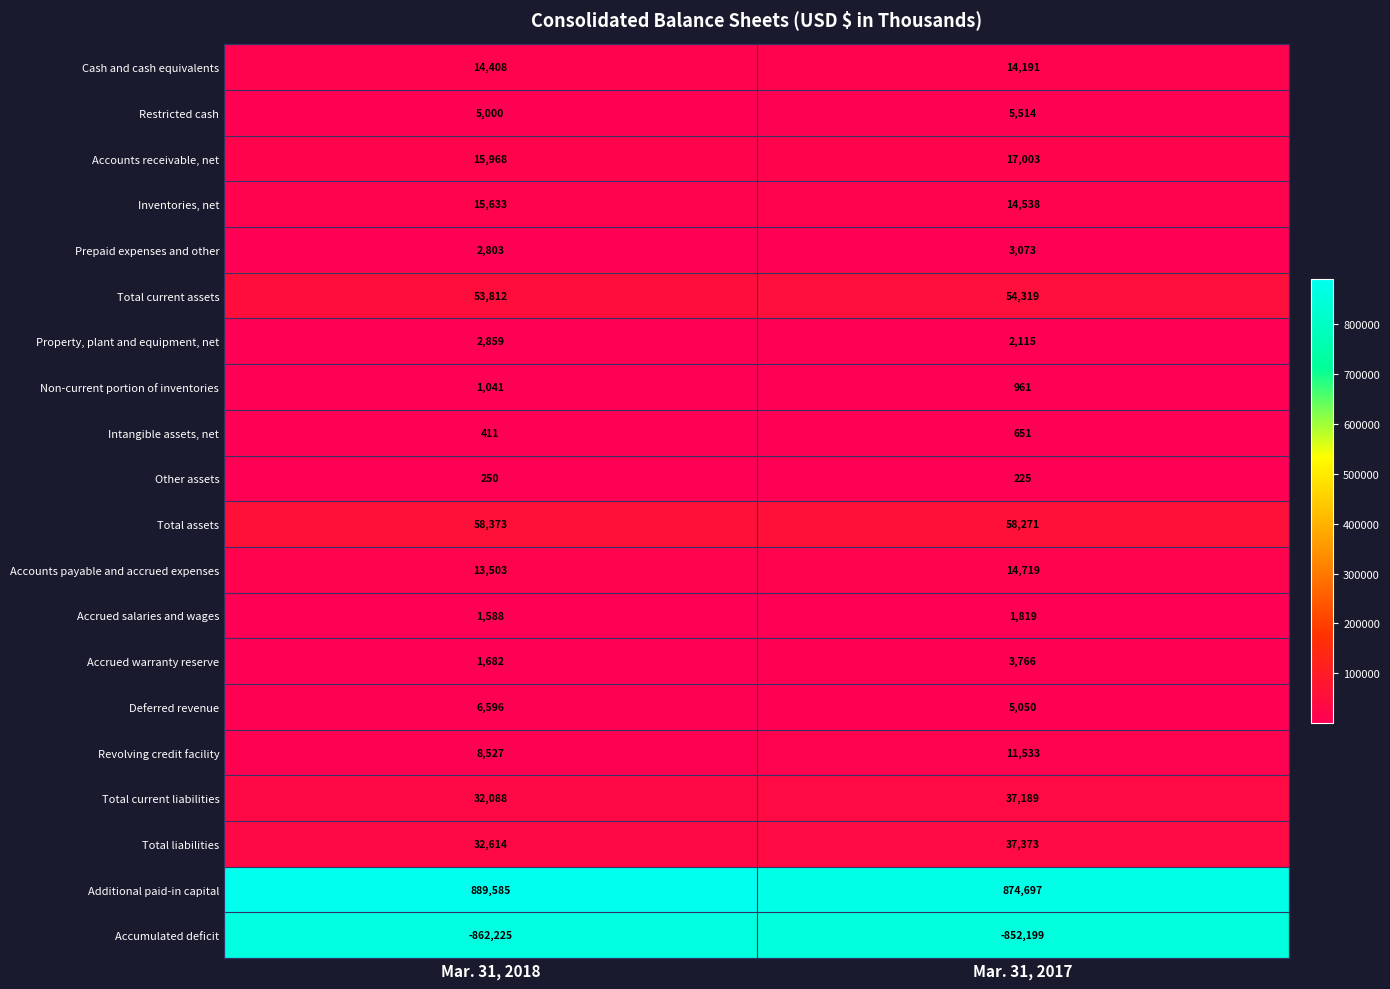

What is the sum of all Accrued warranty reserve values?

5448